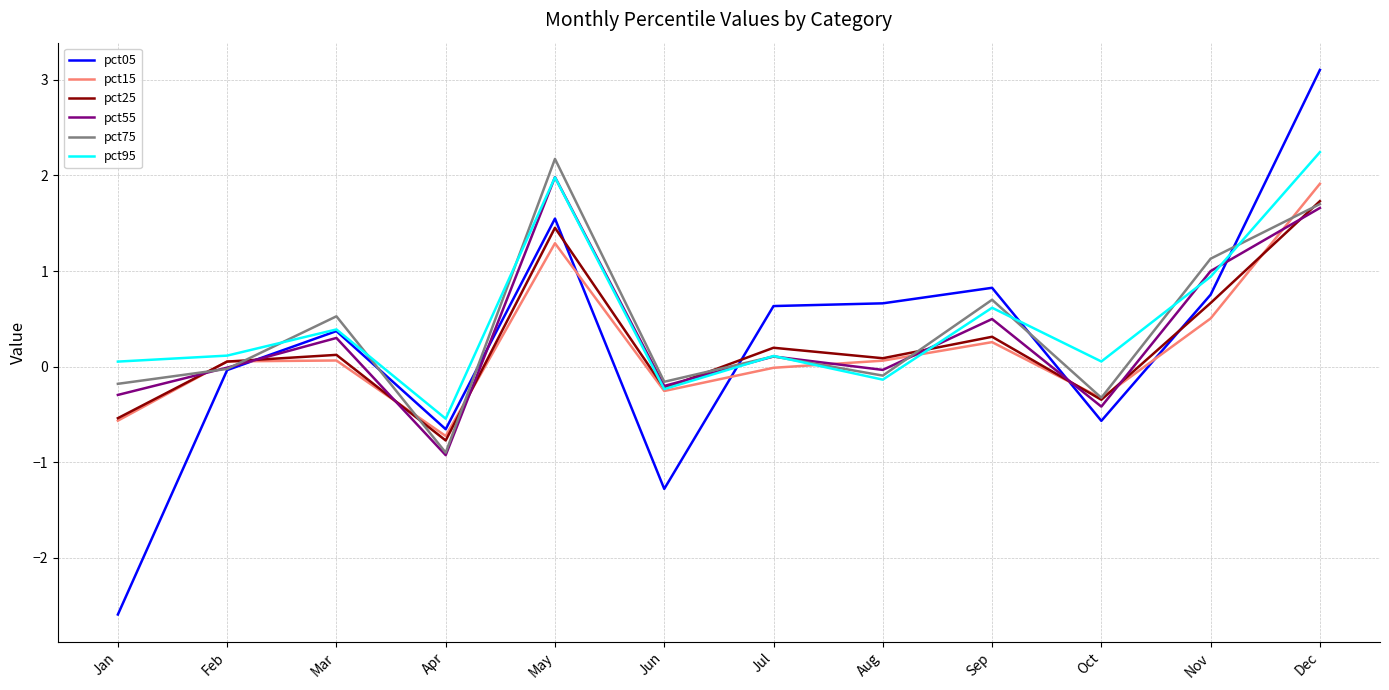

What is the difference between the second highest and second lowest values in the pct75 series?

2.0